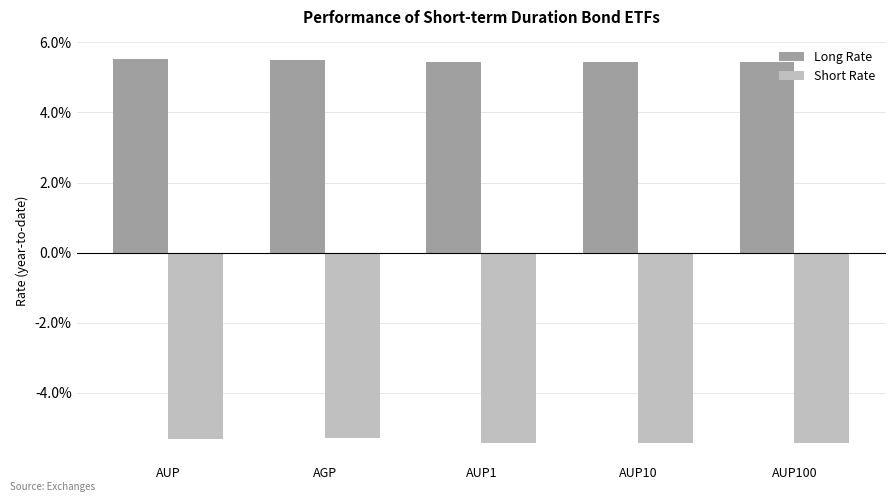

Does the chart contain stacked bars?

No